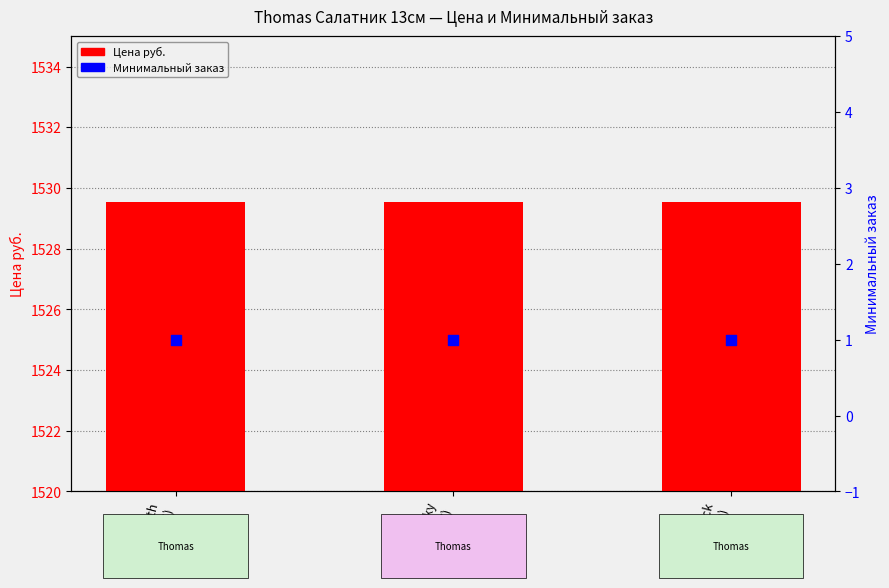

Which series has the largest total across all categories?

Цена руб.